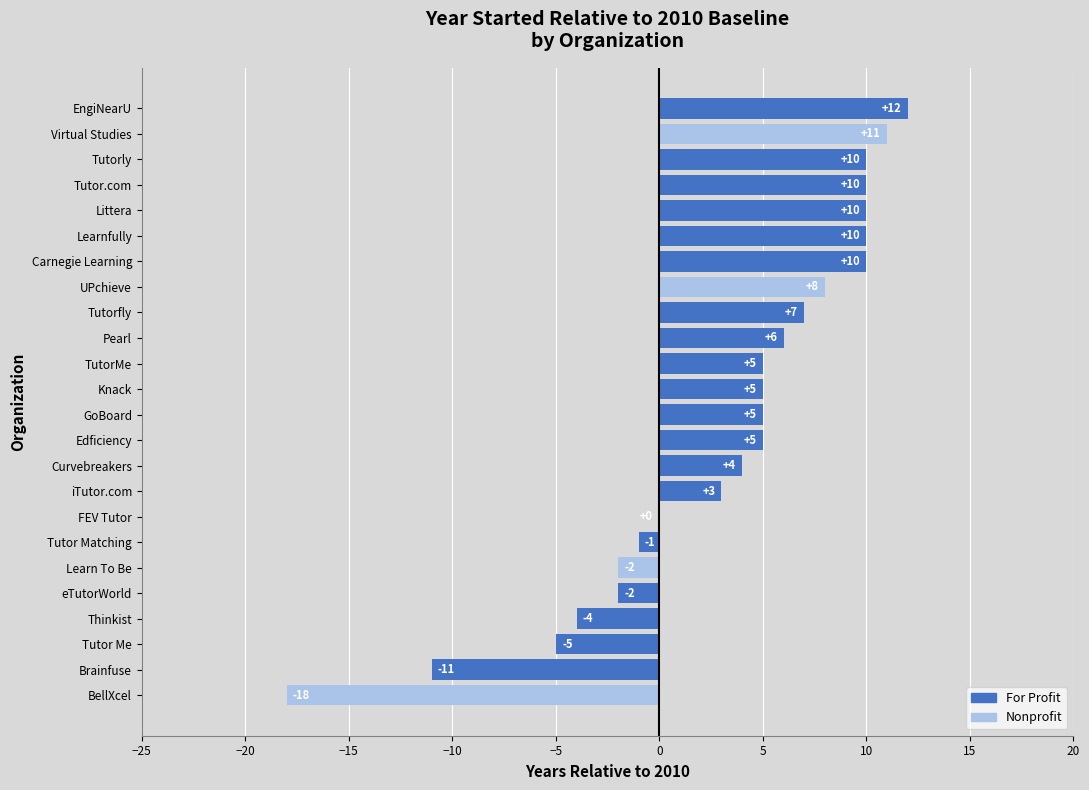

At which label is the value closest to -3?

Thinkist